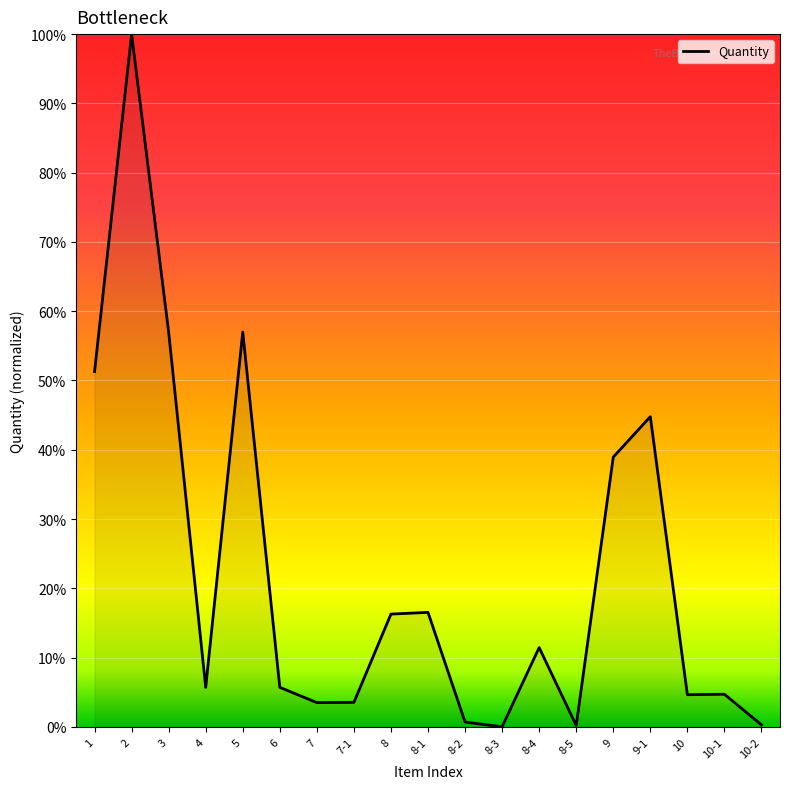

Is it true that the value at 7-1 is 0.0?

True